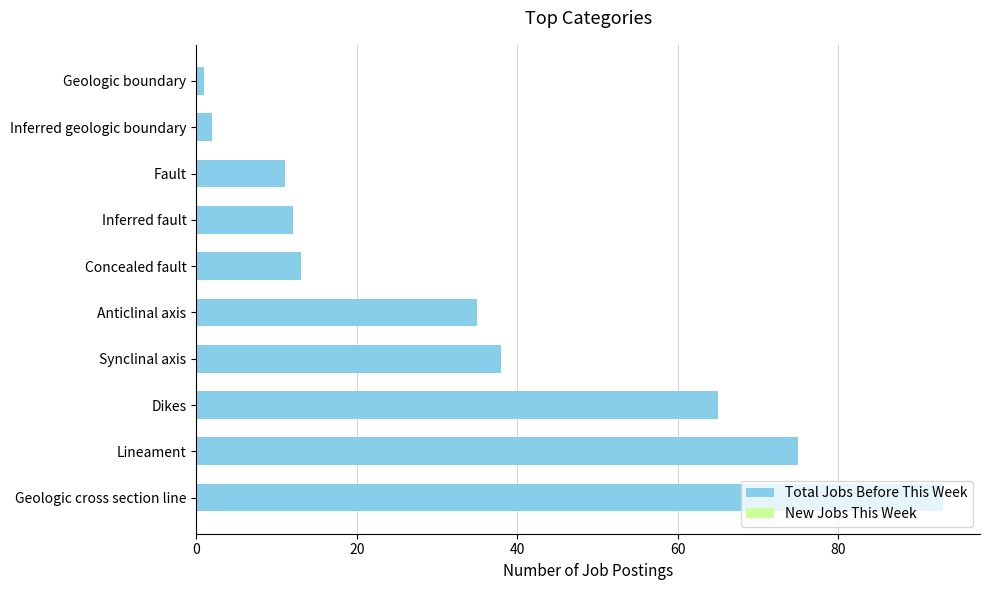

What is the change in value from Anticlinal axis to Lineament?

+40